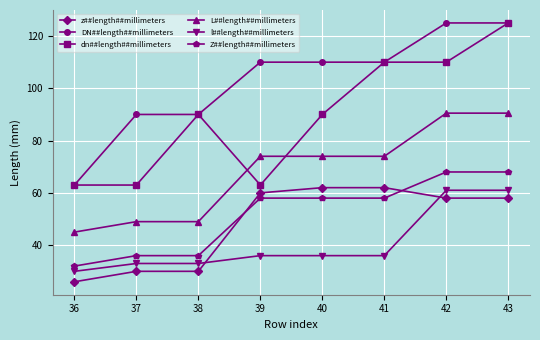

The value of Z##length##millimeters at 36 is 14.0. True or false?

False